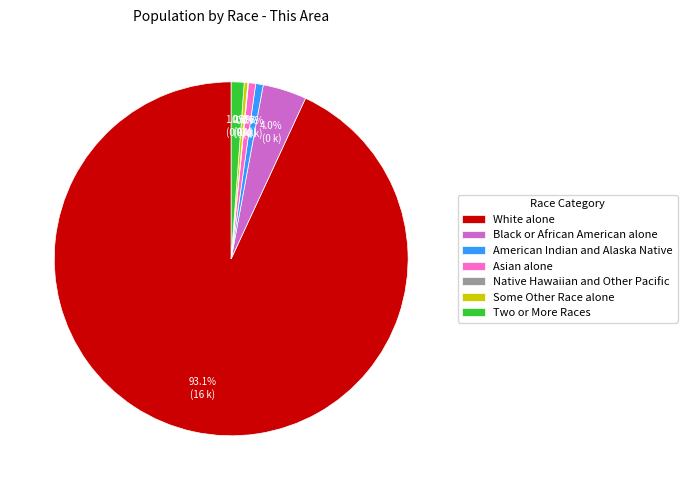

Is it true that Asian alone is 1% of the pie?

True